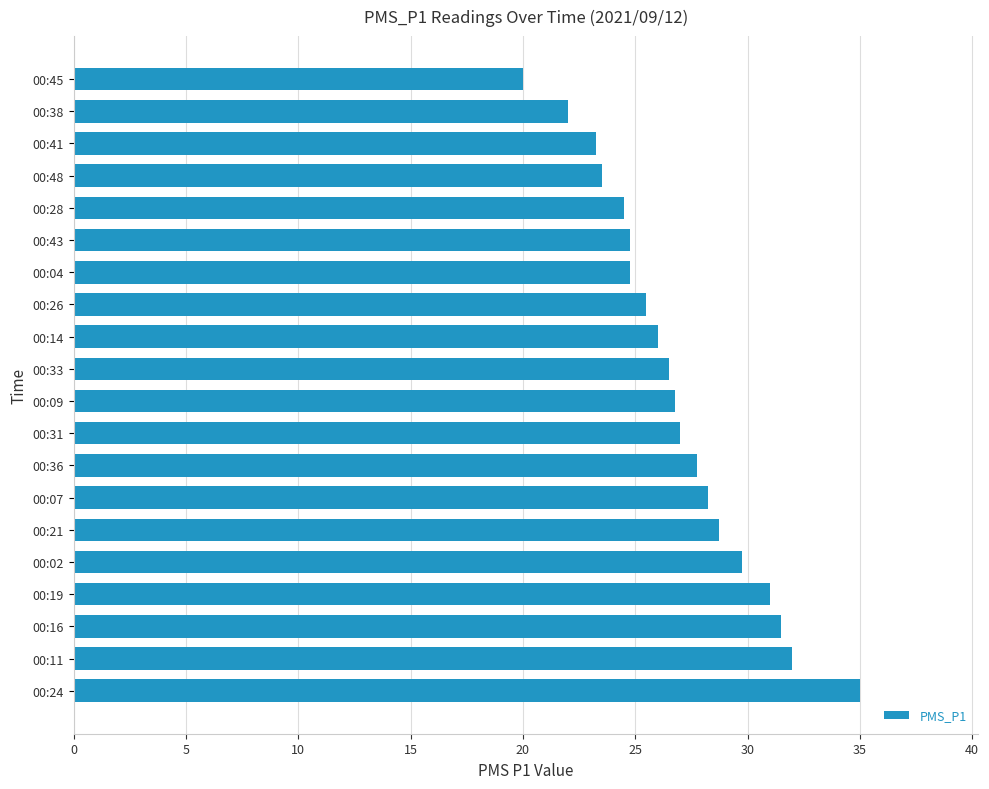

True or false: the data shows 23.2 at 00:41.

True